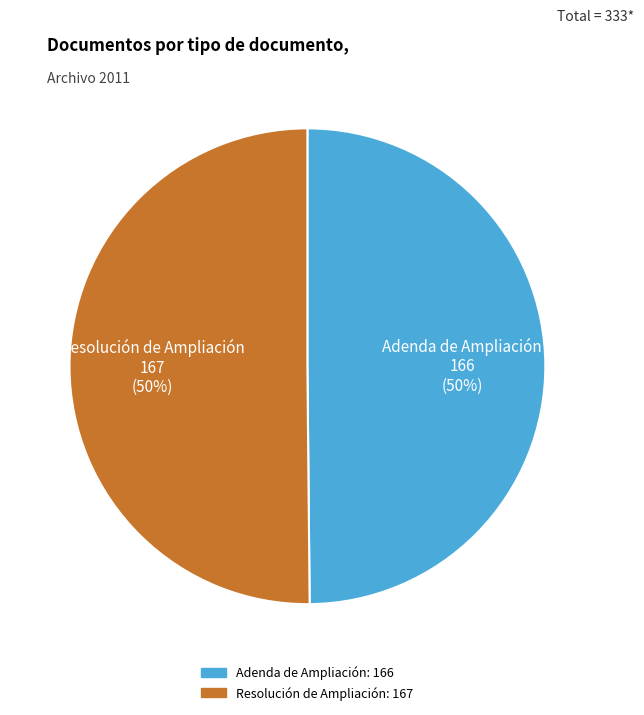

Combined, do Adenda de Ampliación and Resolución de Ampliación account for over 50%?

Yes